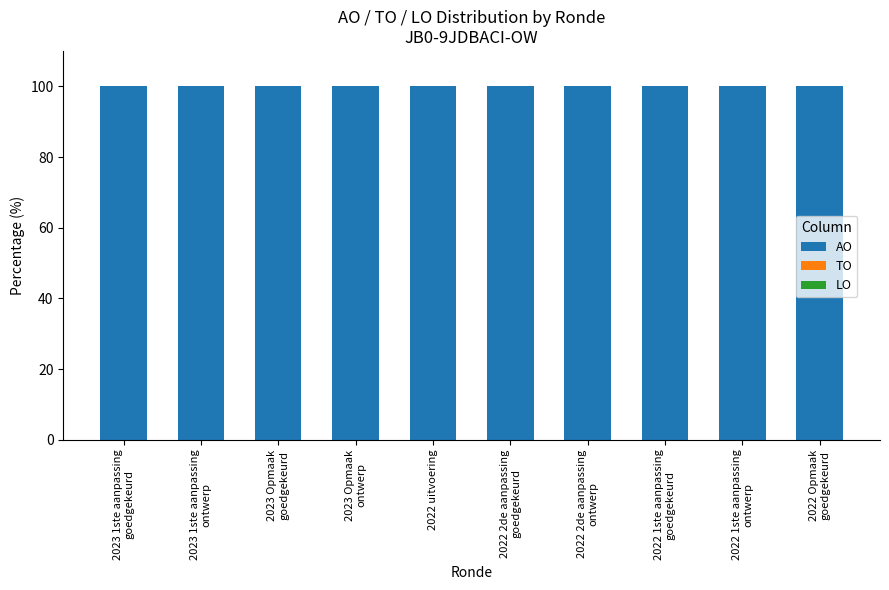

What is the label of the 3rd bar from the right?

2022 1ste aanpassing
goedgekeurd